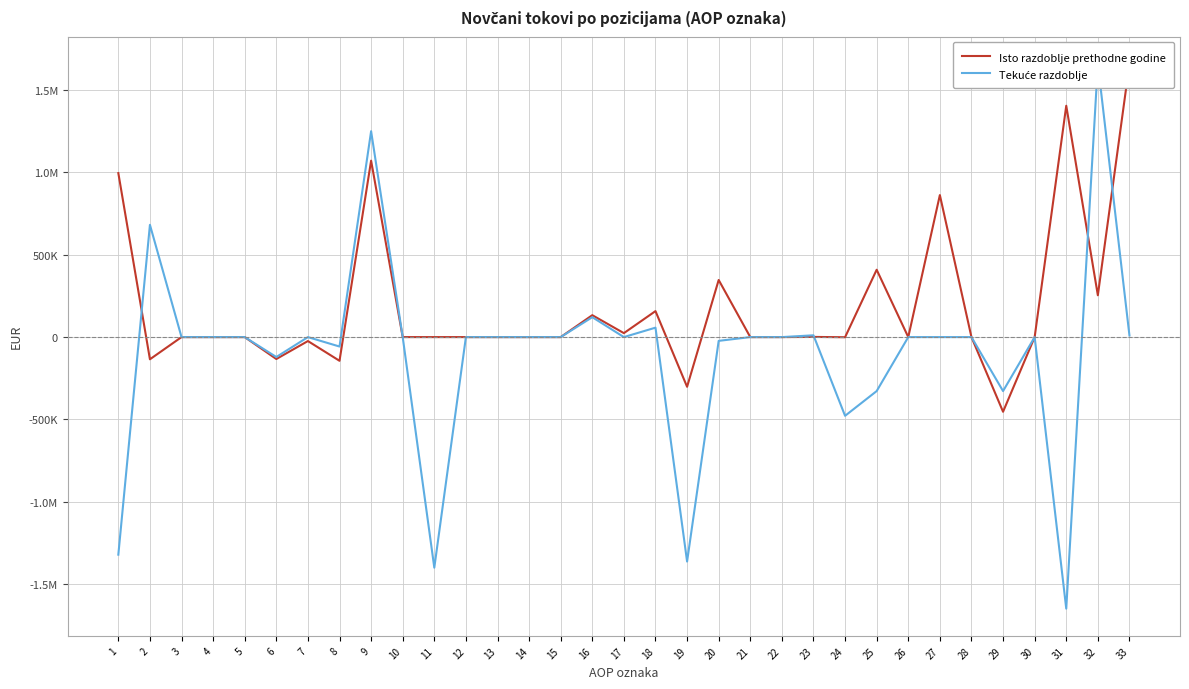

How many data points in Tekuće razdoblje are less than 0?

10